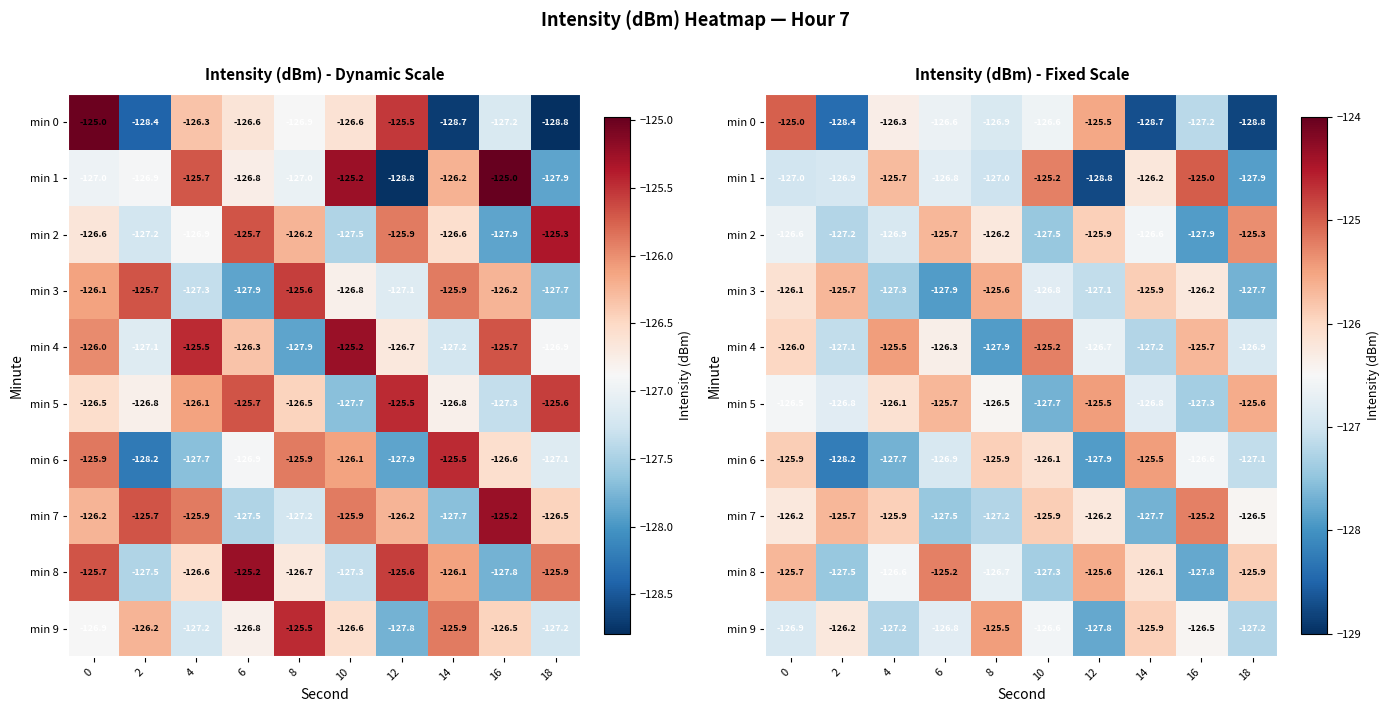

True or false: min 9 has a value of -126.2 at 2.

True